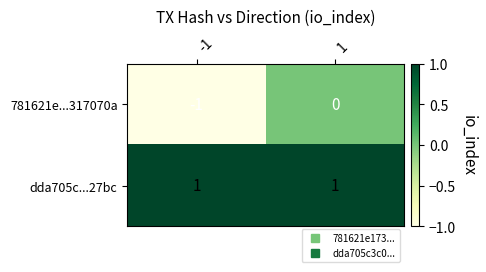

How many series are shown in this chart?

2